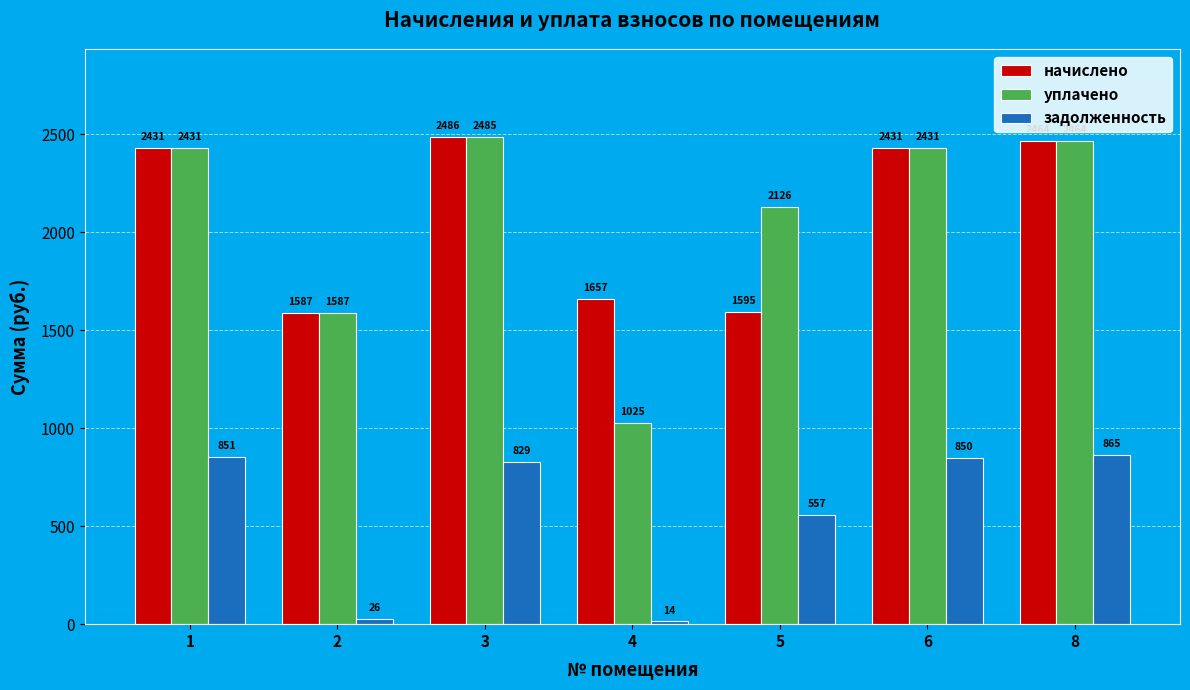

True or false: начислено has a value of 853.5 at 1.

False